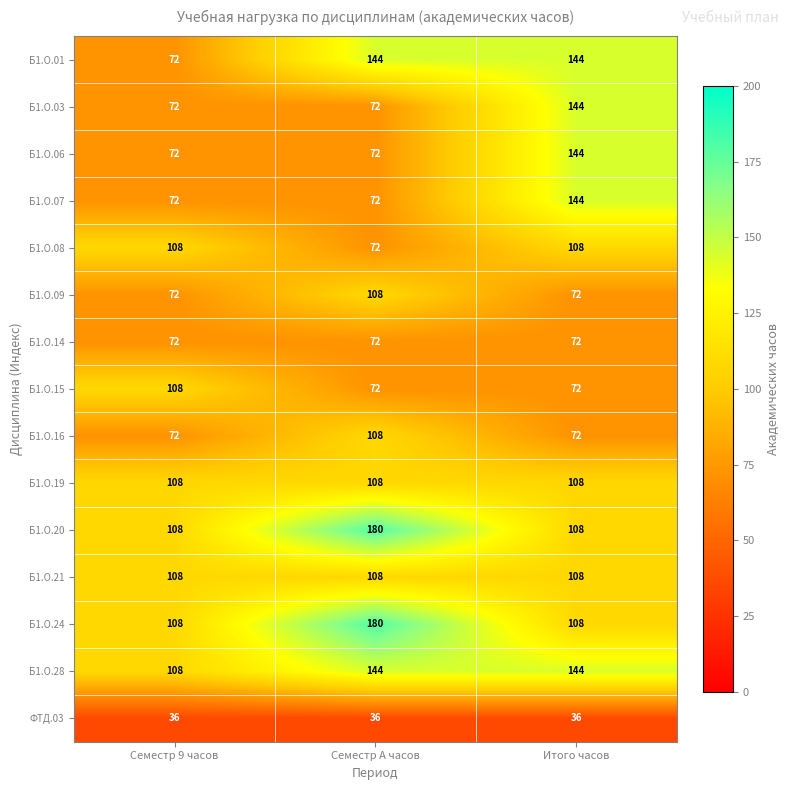

What is the total value across all series at Семестр A часов?

1548